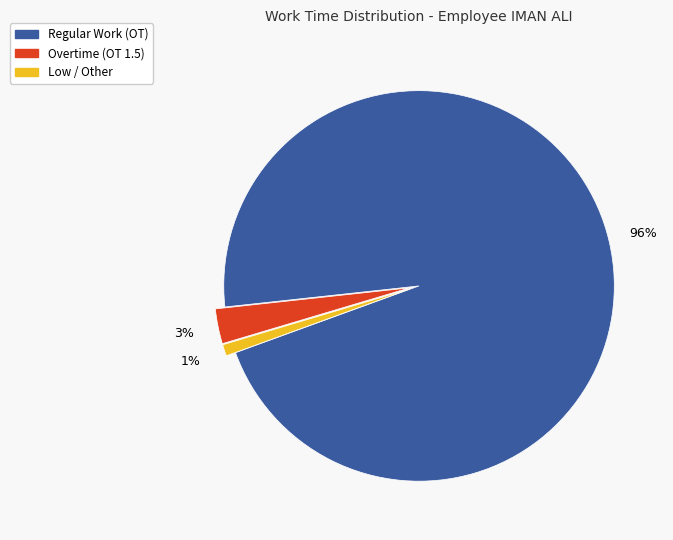

To the nearest percent, what is the difference between the largest and smallest slice percentages?

95%